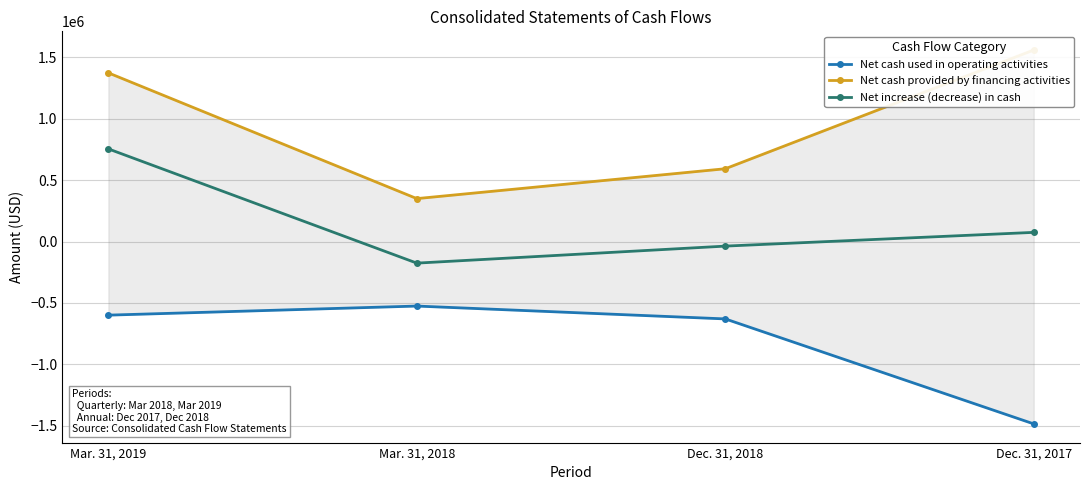

At which category does Net cash provided by financing activities reach its first local valley?

Mar. 31, 2018